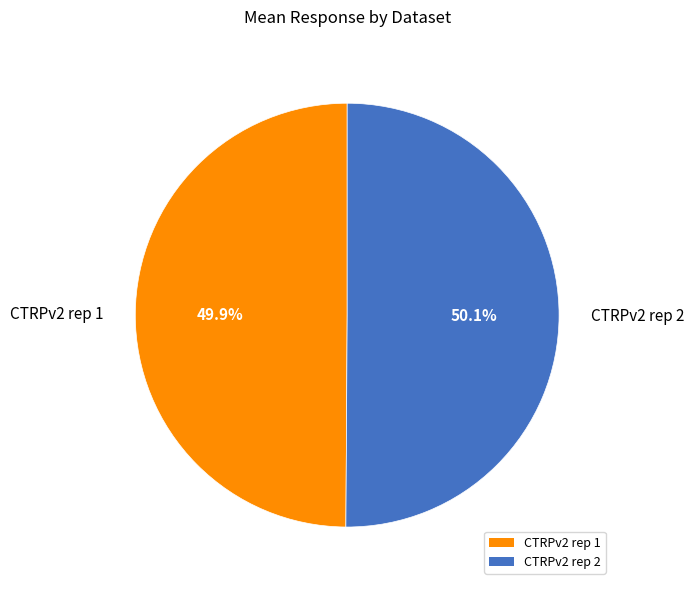

Approximately how many times larger is the value at CTRPv2 rep 1 compared to CTRPv2 rep 2?

1.0